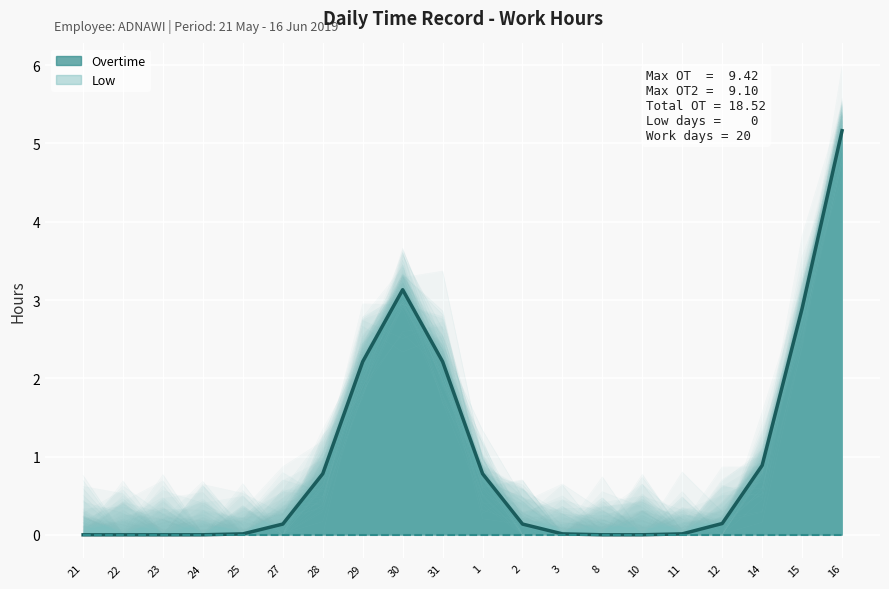

Does the chart display data point markers on the line(s)?

No